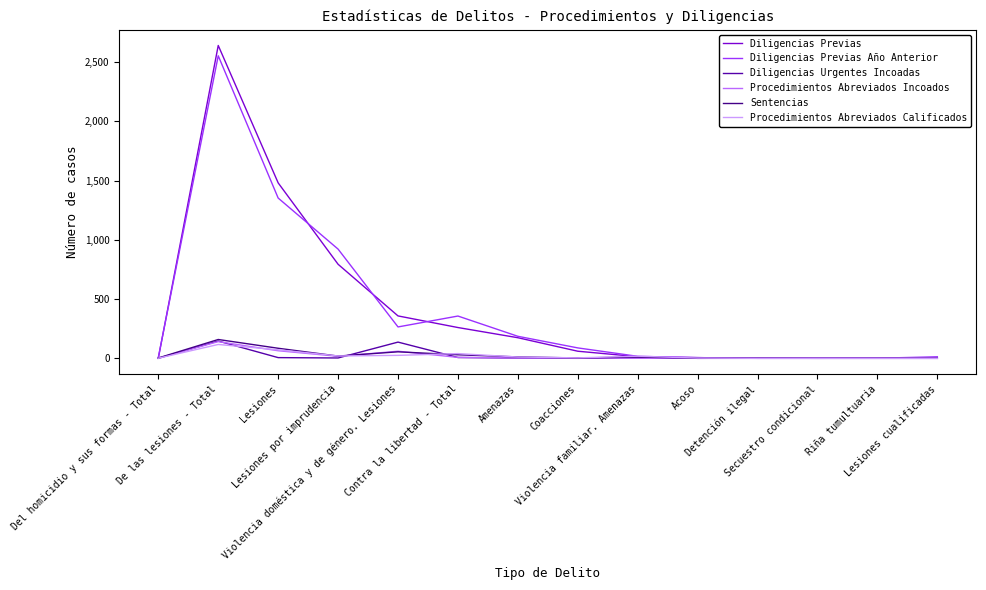

At Acoso, list the series in order from largest to smallest.

Diligencias Previas, Diligencias Previas Año Anterior, Procedimientos Abreviados Calificados, Diligencias Urgentes Incoadas, Procedimientos Abreviados Incoados, Sentencias